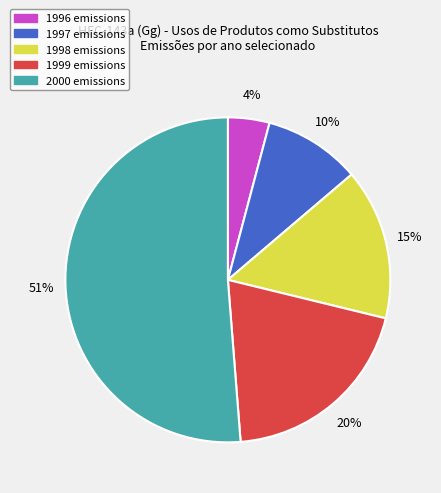

Count the number of slices in the pie.

5